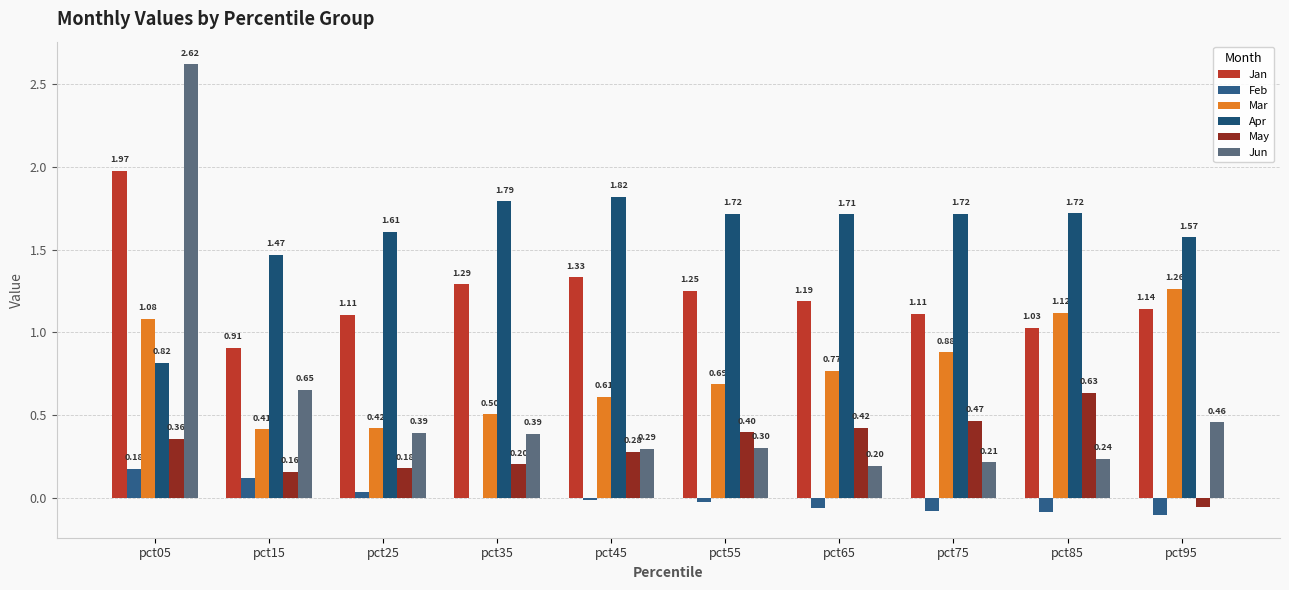

Are the bars grouped side by side (vs. stacked)?

Yes